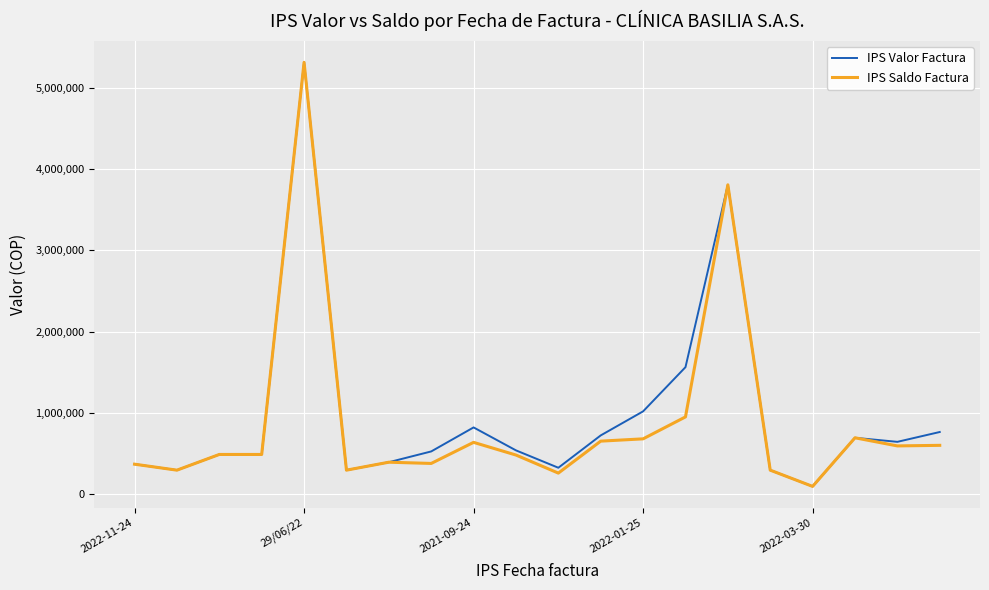

What is the maximum value shown in the chart?

5313208